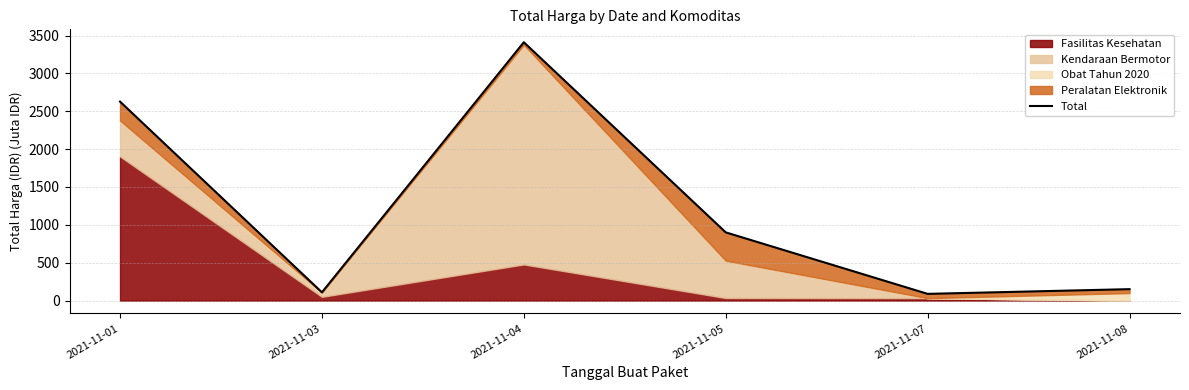

The value at 2021-11-08 is 151.0. True or false?

True